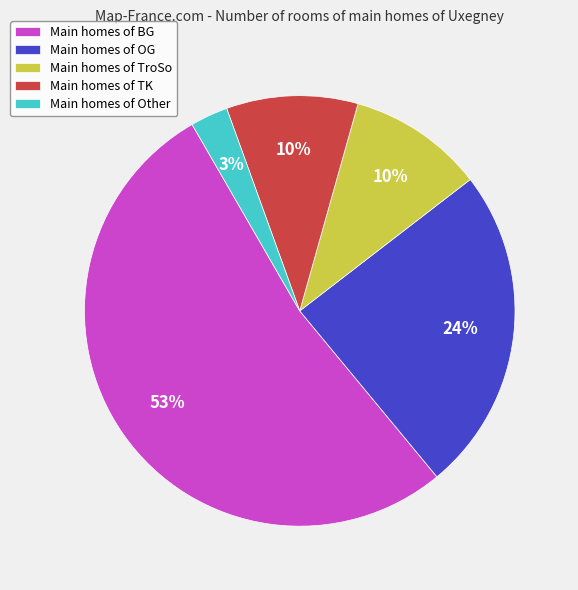

Combined, do Main homes of BG and Main homes of TK account for over 50%?

Yes